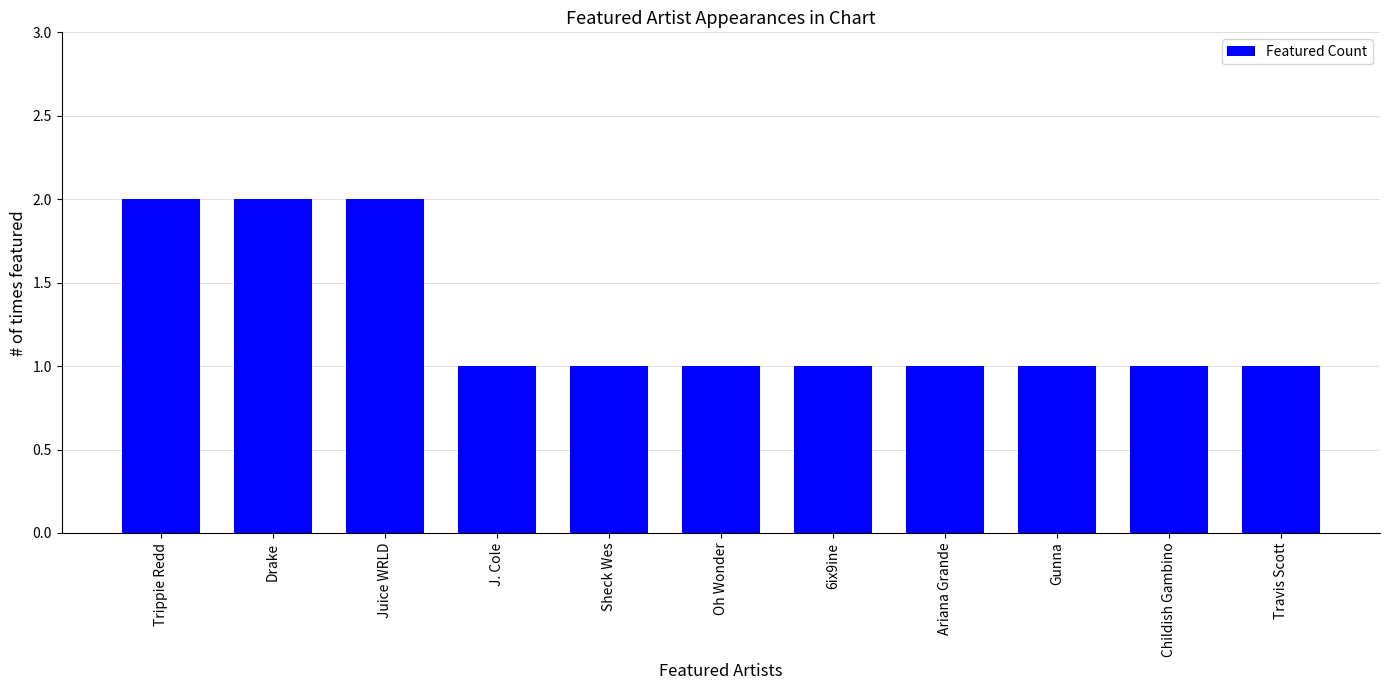

What is the greatest value displayed?

2